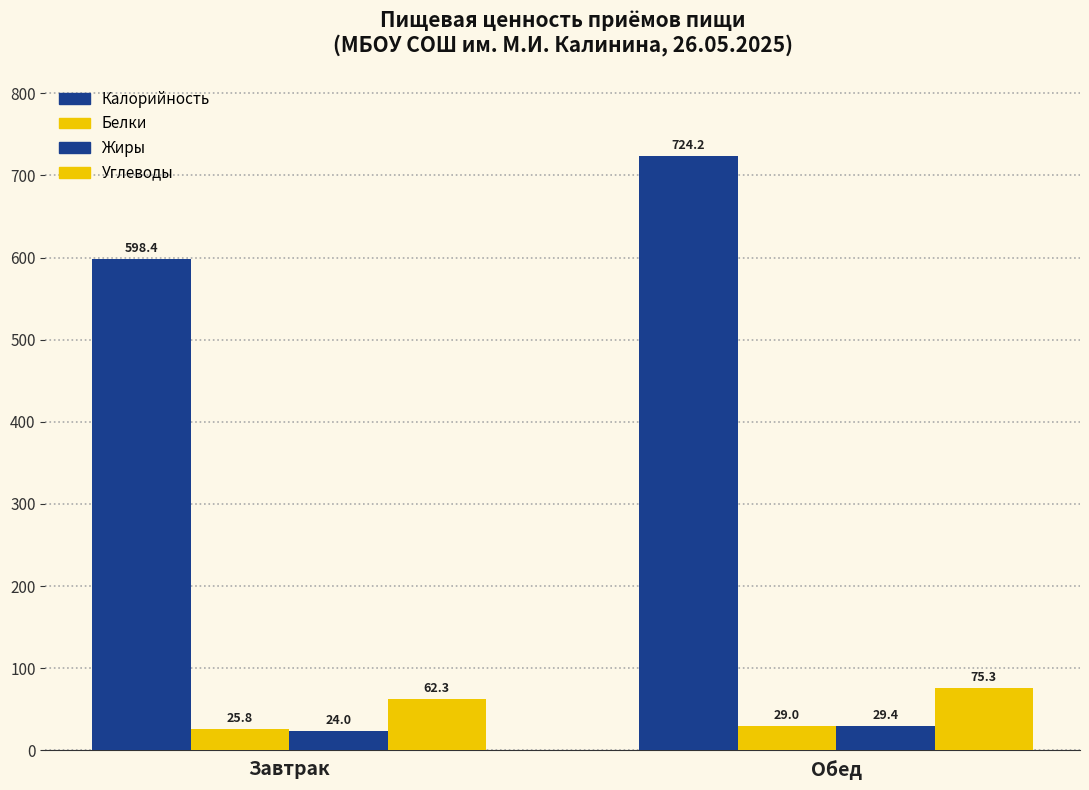

Reading left to right, extract all data points from this chart.

Калорийность: 598.4	724.2
Белки: 25.8	29.0
Жиры: 24.0	29.4
Углеводы: 62.3	75.3